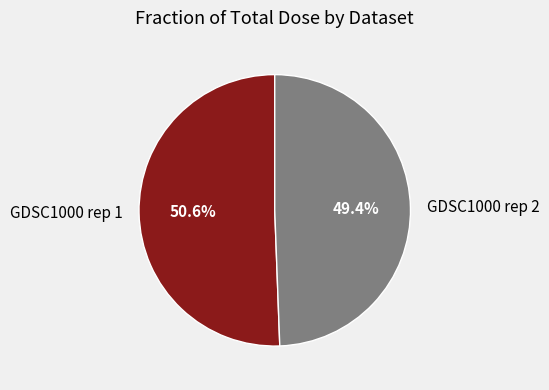

Combined, do GDSC1000 rep 1 and GDSC1000 rep 2 account for over 50%?

Yes